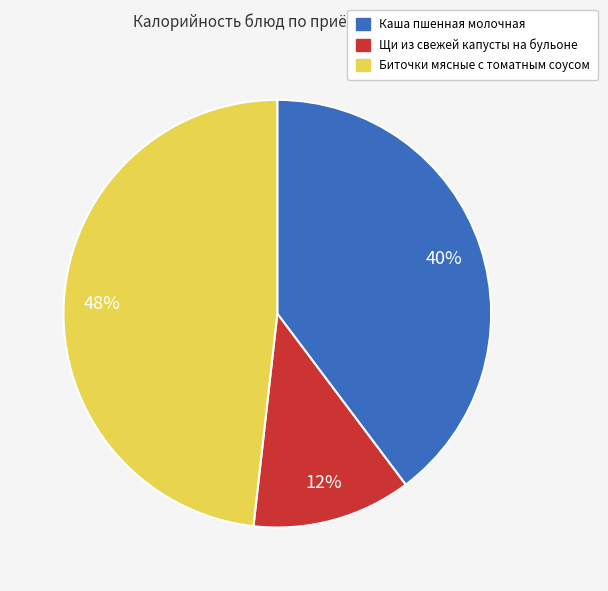

True or false: Щи из свежей капусты на бульоне accounts for 12% of the total.

True